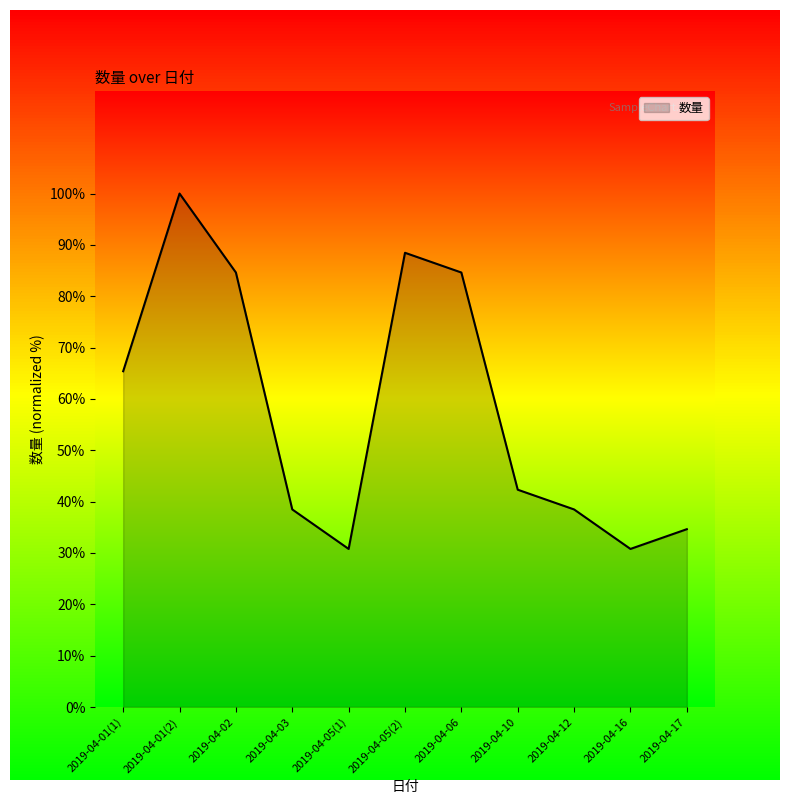

Where does the data first go above 42?

2019-04-01(1)